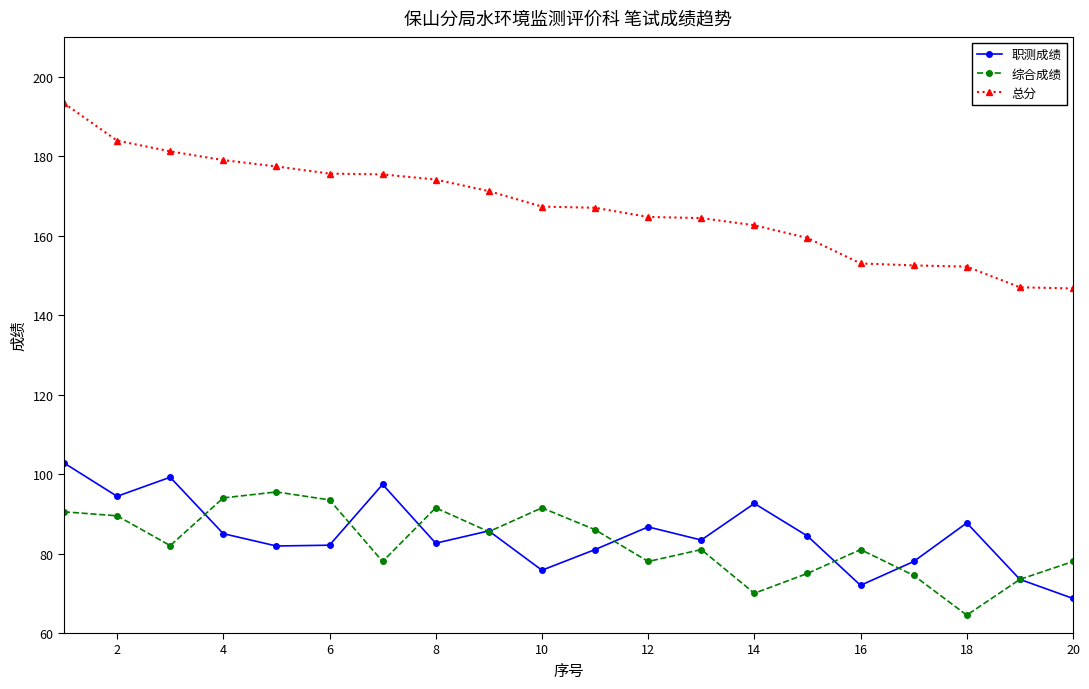

At how many categories does at least one series exceed 138?

20